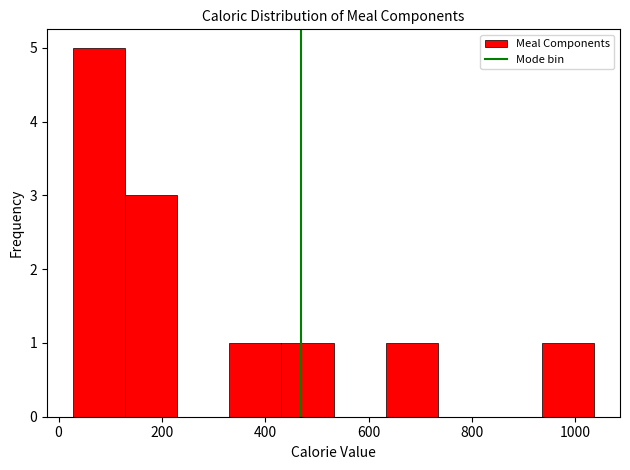

Reading left to right, list every bar in this chart as the range it spans on the x-axis followed by its height. Neither the bar edges nor the heights are printed on the chart, so give them approximately, as read against the axes.

20 to 120: 5
120 to 220: 3
220 to 340: 0
340 to 440: 1
440 to 540: 1
540 to 640: 0
640 to 740: 1
740 to 840: 0
840 to 940: 0
940 to 1040: 1